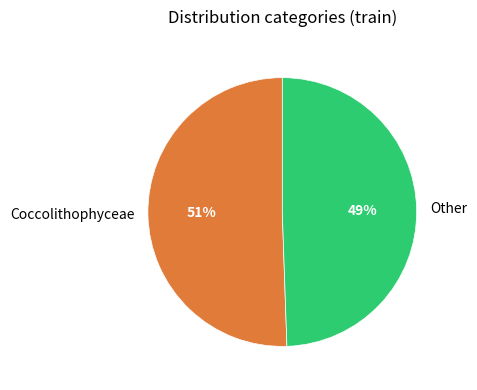

To the nearest percent, what percentage of the pie is Other?

49%